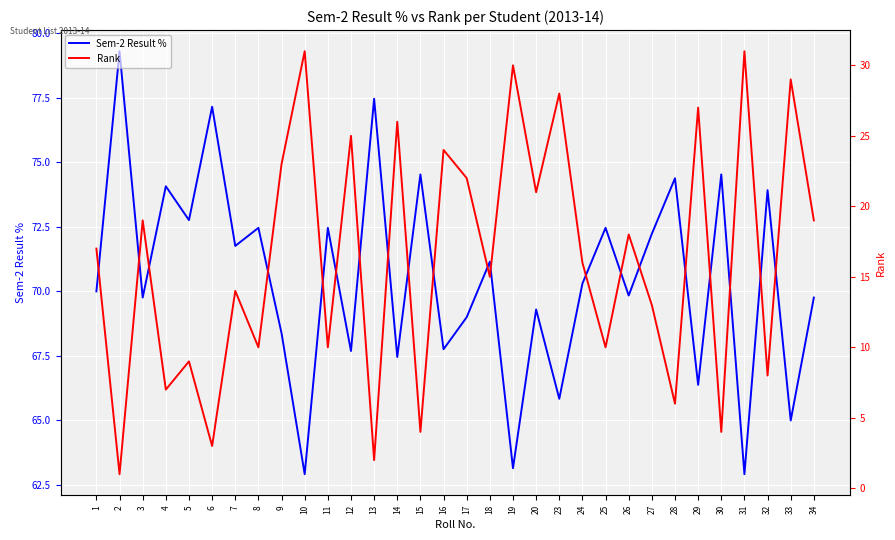

At which label does Rank reach its peak?

10